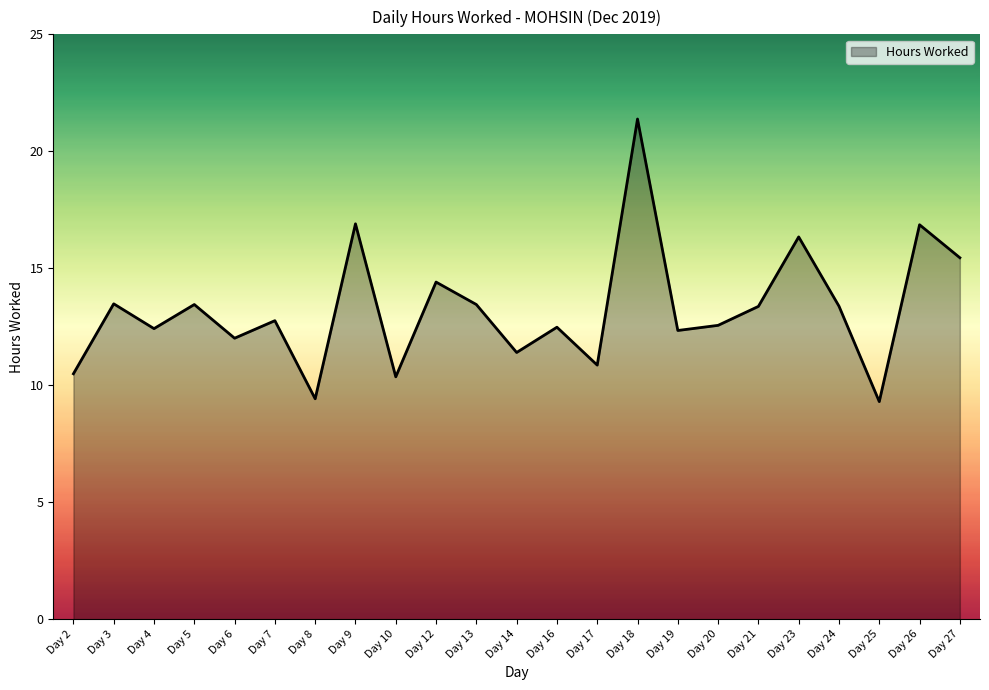

Approximately how many times larger is the value at Day 4 compared to Day 16?

1.0